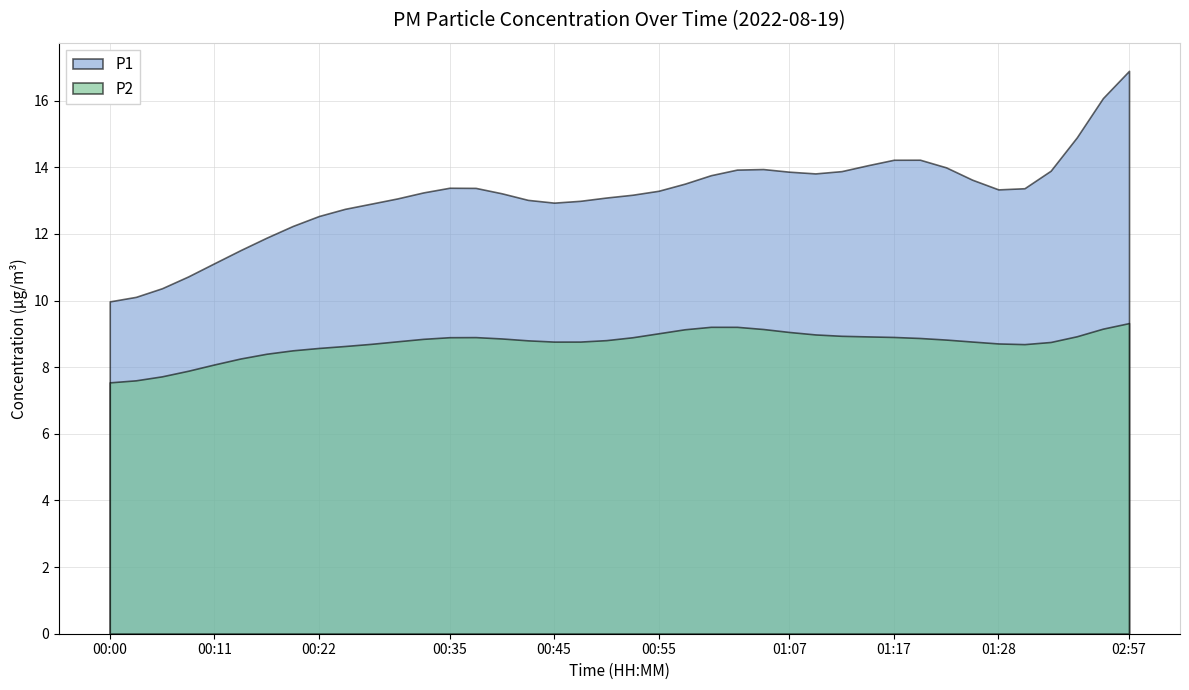

True or false: P1 has more than 1 interior local peaks.

True